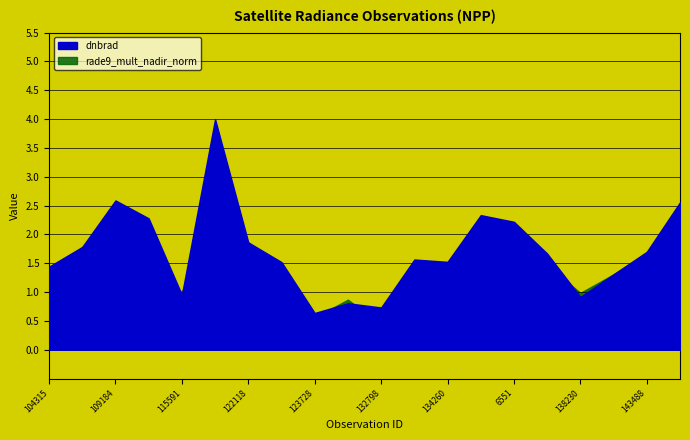

True or false: rade9_mult_nadir_norm and dnbrad intersect in this chart.

True